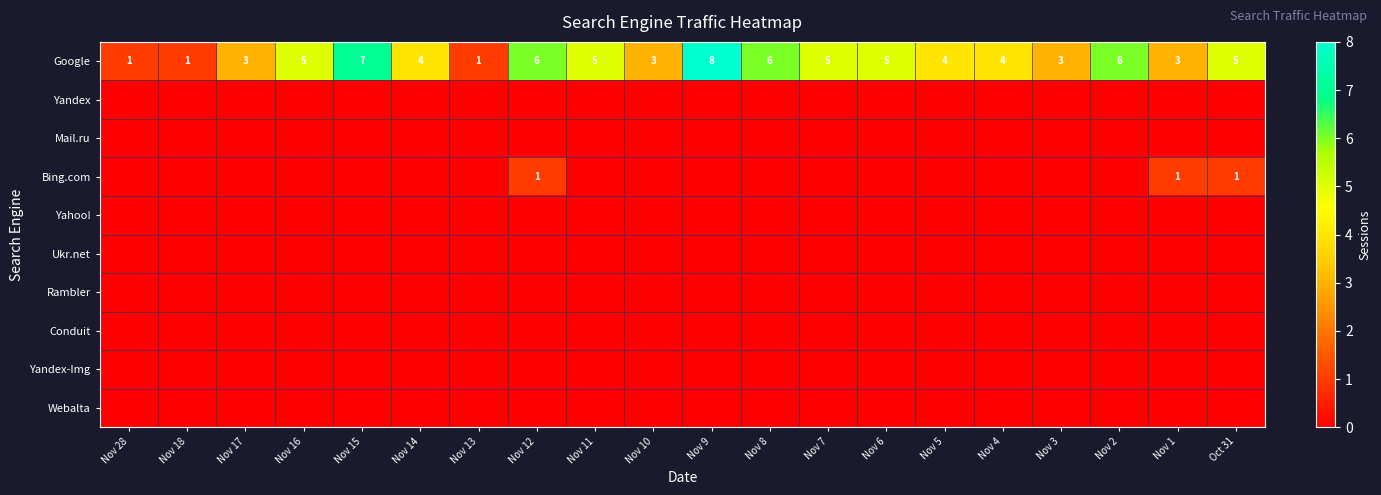

Is it true that Google equals 9 at Nov 6?

False